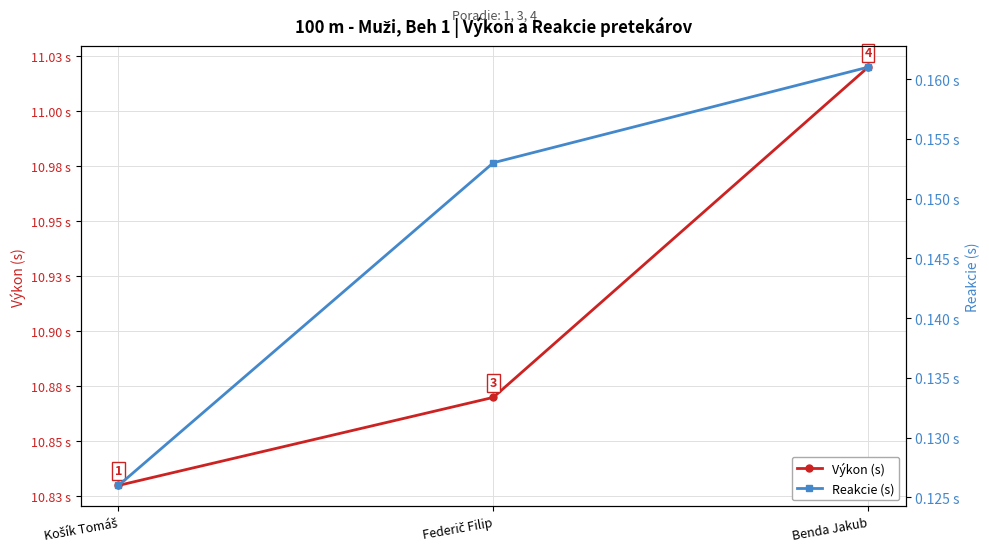

What is the difference between the maximum and minimum values in the Výkon (s) series?

0.2